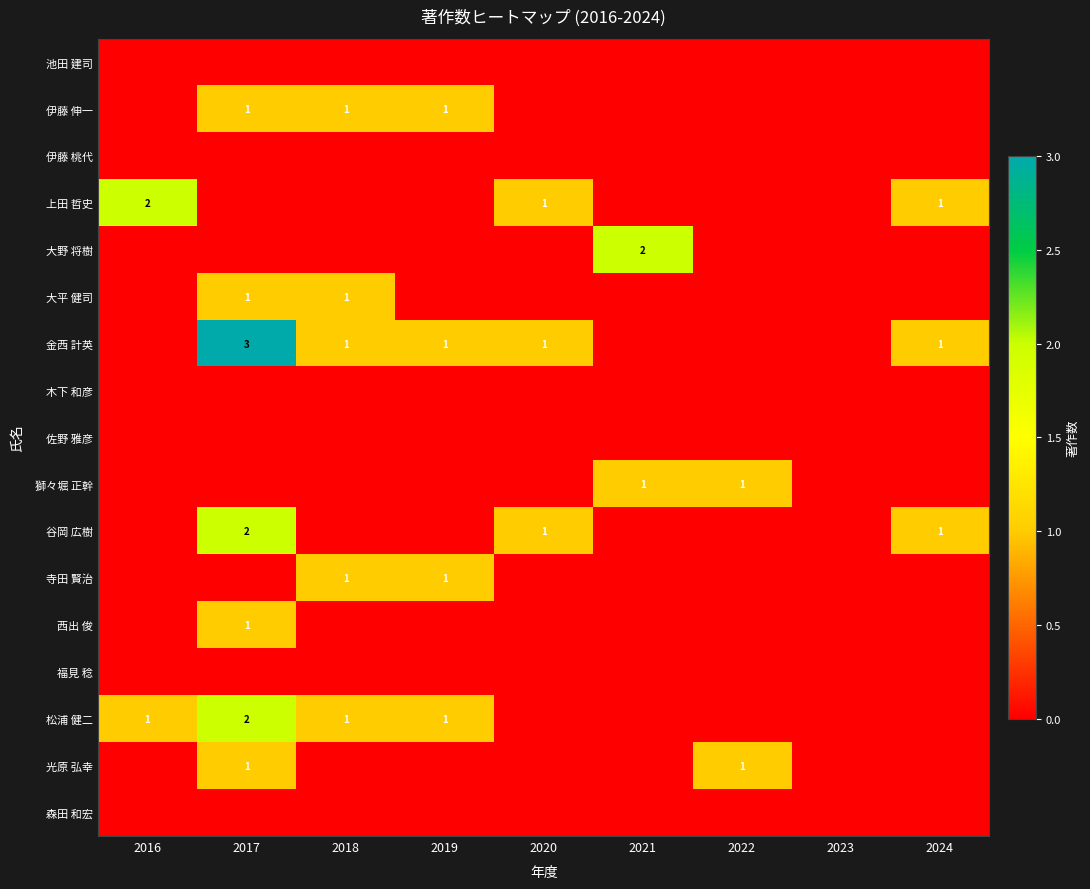

True or false: 谷岡 広樹 has a value of 2 at 2024.

False